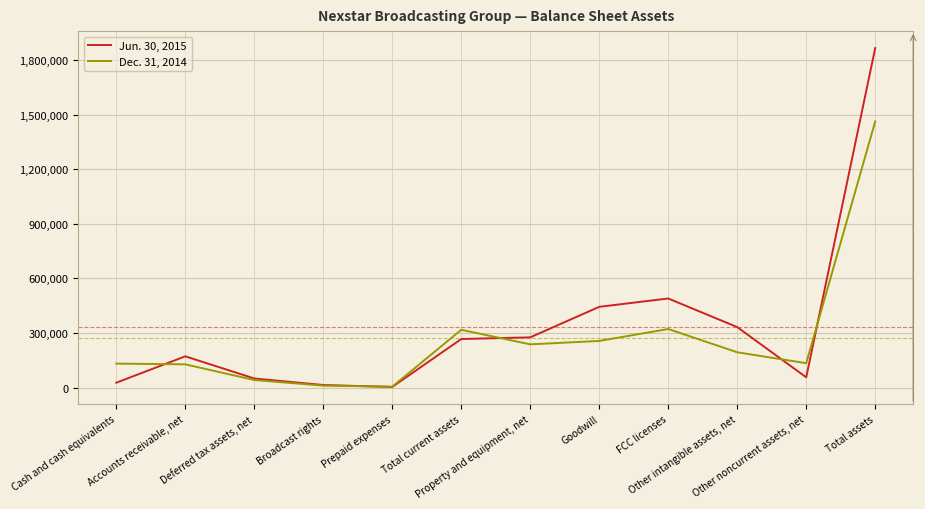

What is the spread (max minus min) of values at Total current assets?

50753